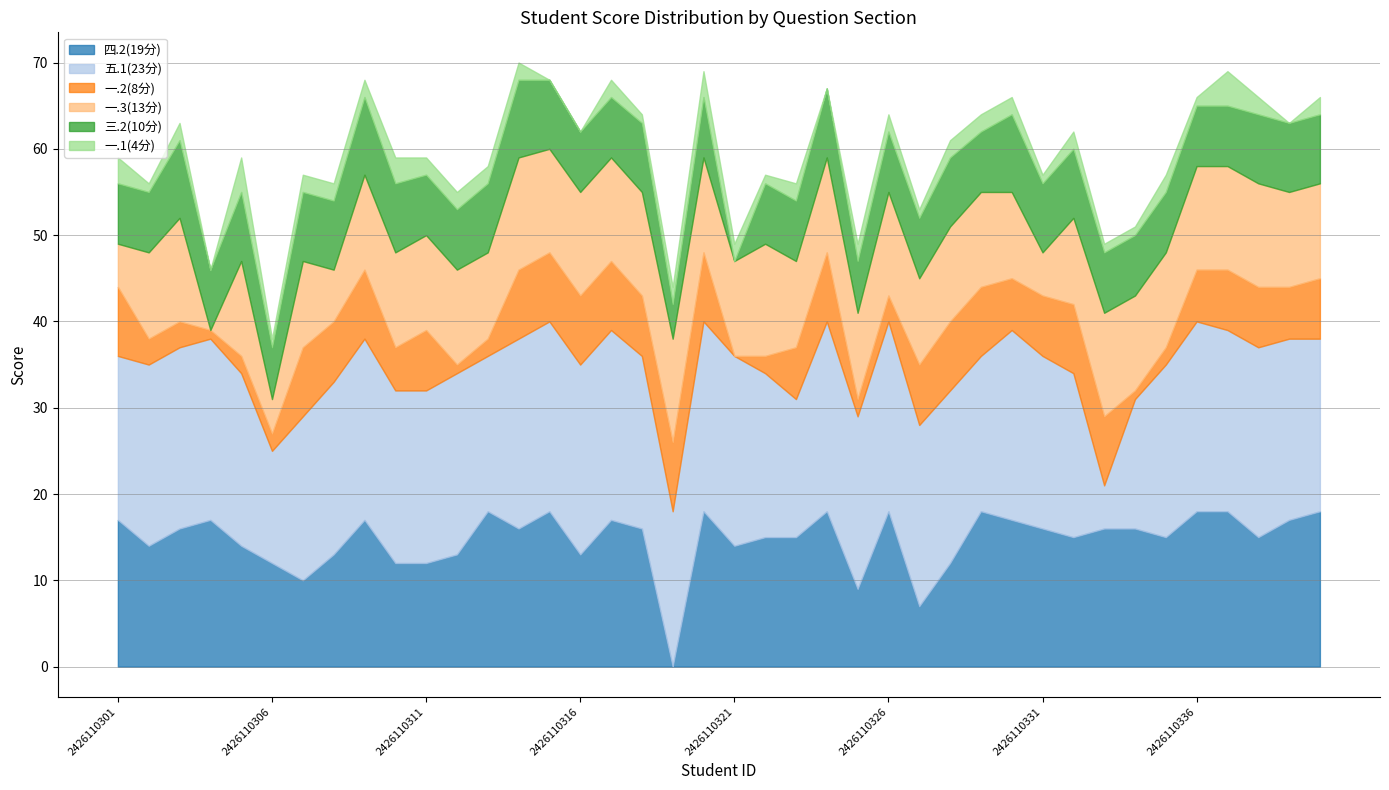

Where do 三.2(10分) and 四.2(19分) first cross each other?

2426110318 and 2426110319